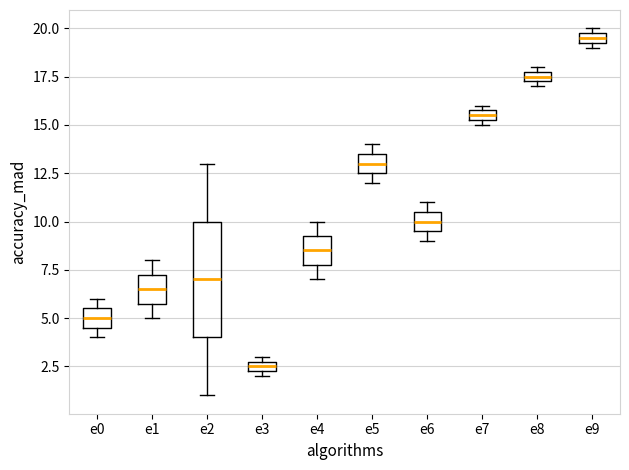

Where does the upper whisker of the box for e1 end on the y-axis? The values are not printed on the chart, so give them approximately, as read against the axis.

8.0